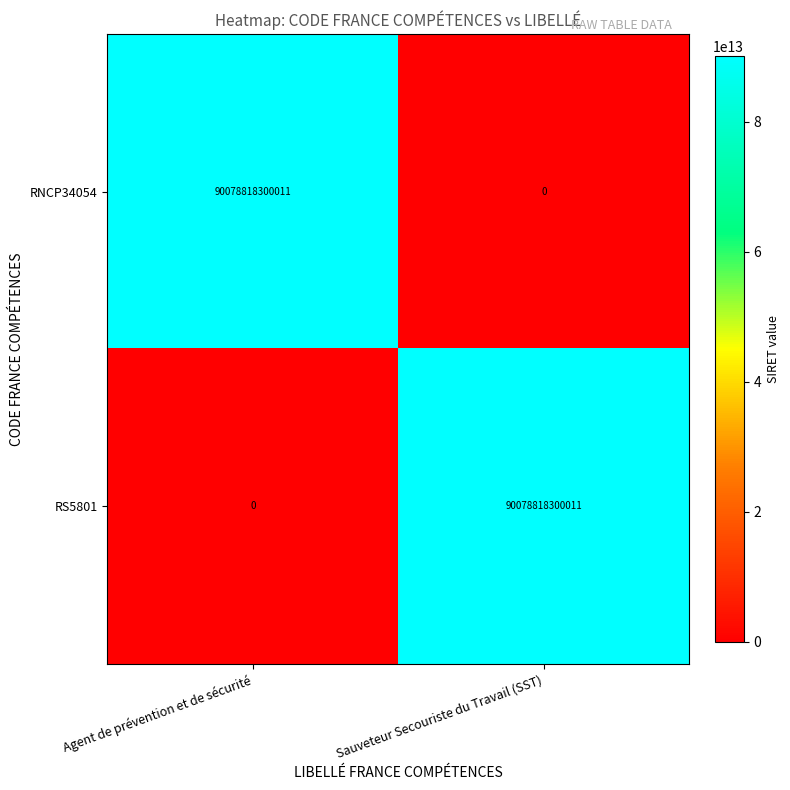

At which label does RNCP34054 reach its peak?

Agent de prévention et de sécurité